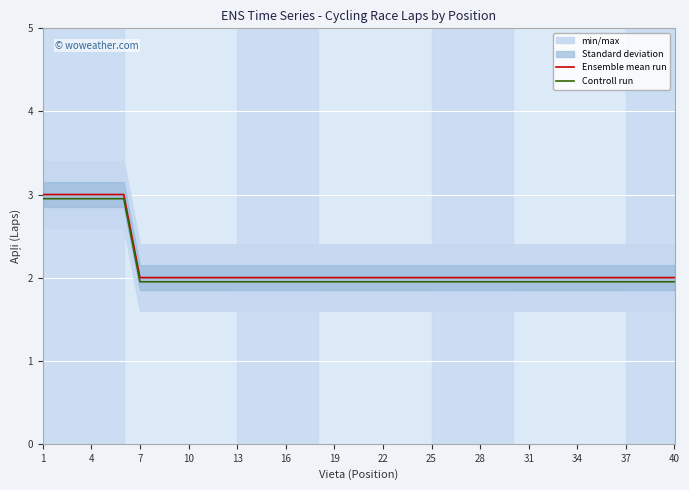

Reading left to right, list all the values displayed in this chart.

Ensemble mean run: 3.0	3.0	3.0	3.0	3.0	3.0	2.0	2.0	2.0	2.0	2.0	2.0	2.0	2.0	2.0	2.0	2.0	2.0	2.0	2.0	2.0	2.0	2.0	2.0	2.0	2.0	2.0	2.0	2.0	2.0	2.0	2.0	2.0	2.0	2.0	2.0	2.0	2.0	2.0	2.0
Controll run: 3.0	3.0	3.0	3.0	3.0	3.0	1.9	1.9	1.9	1.9	1.9	1.9	1.9	1.9	1.9	1.9	1.9	1.9	1.9	1.9	1.9	1.9	1.9	1.9	1.9	1.9	1.9	1.9	1.9	1.9	1.9	1.9	1.9	1.9	1.9	1.9	1.9	1.9	1.9	1.9